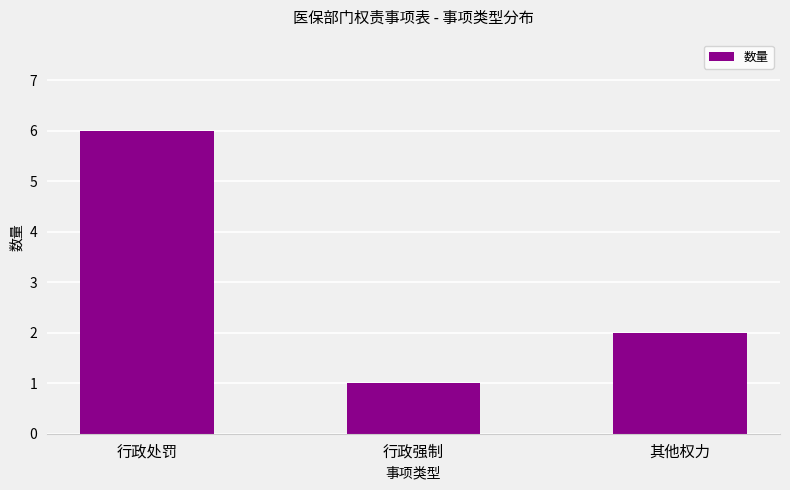

Which has a higher value, 行政强制 or 其他权力?

其他权力